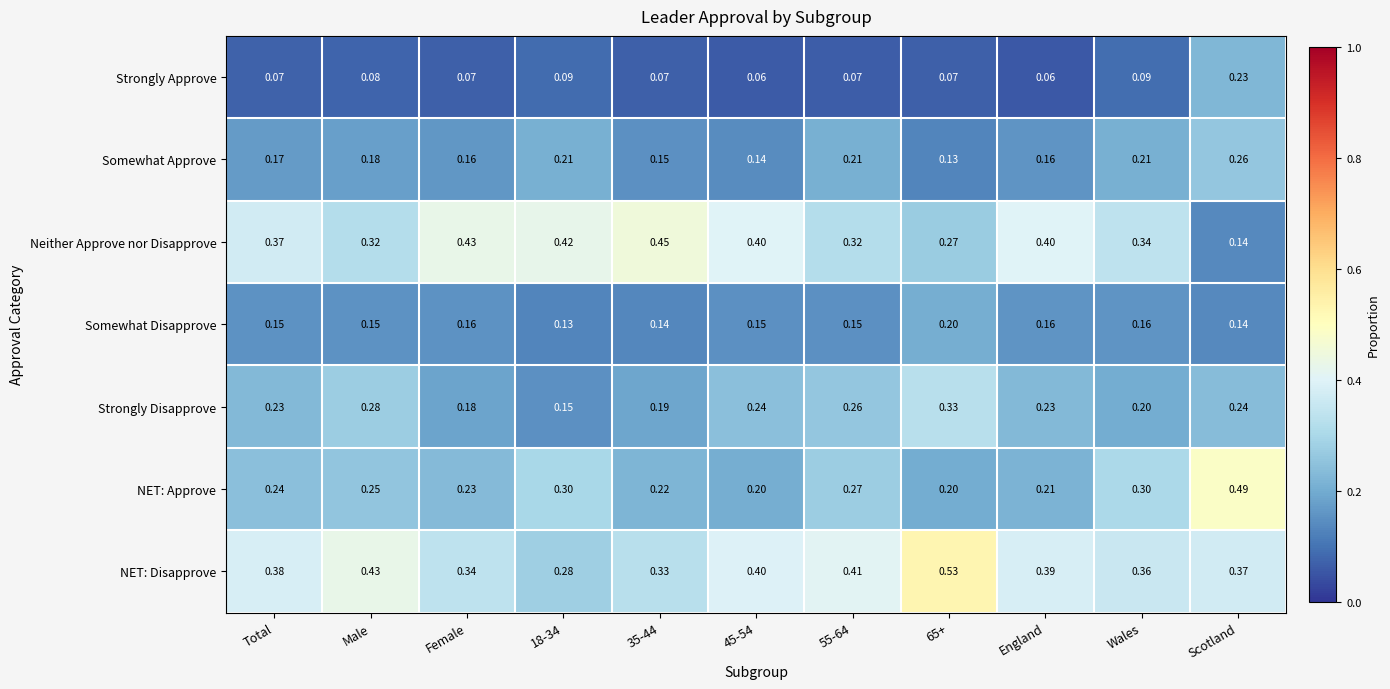

Which category has the highest value in the NET: Approve series?

Scotland